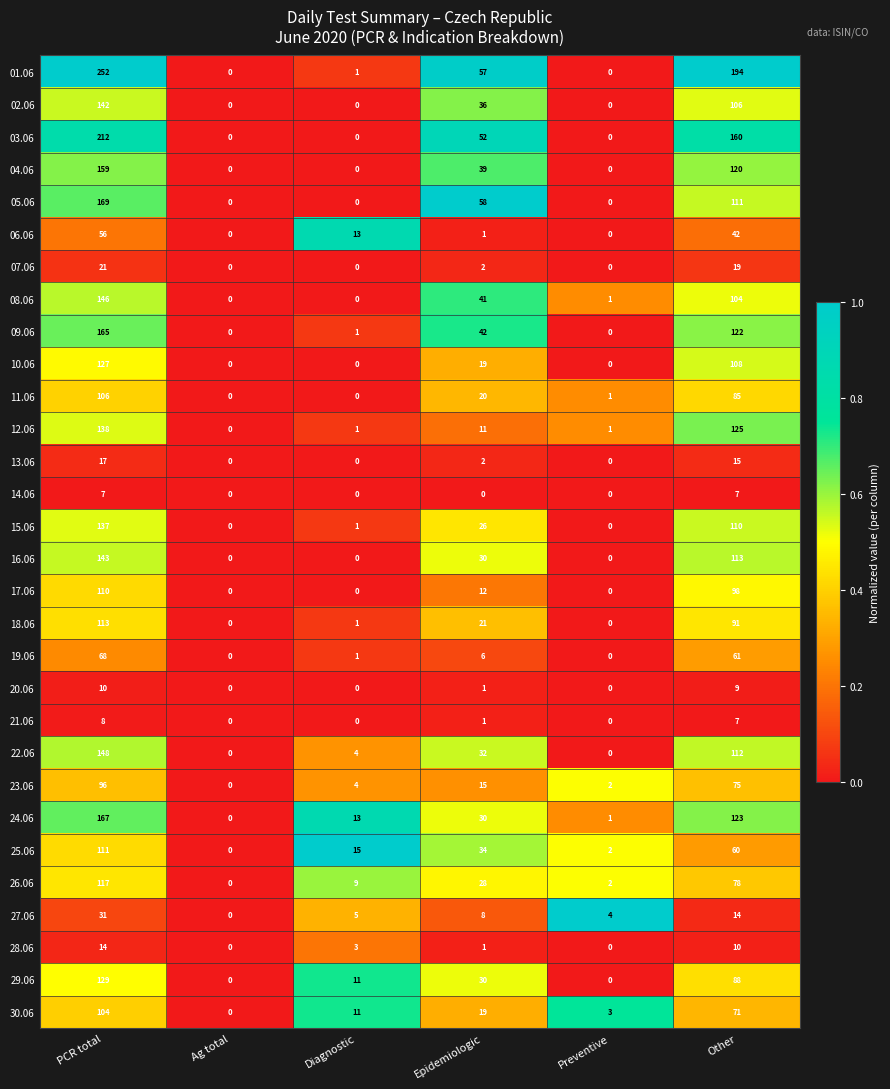

At PCR total, list the series in order from smallest to largest.

14.06, 21.06, 20.06, 28.06, 13.06, 07.06, 27.06, 06.06, 19.06, 23.06, 30.06, 11.06, 17.06, 25.06, 18.06, 26.06, 10.06, 29.06, 15.06, 12.06, 02.06, 16.06, 08.06, 22.06, 04.06, 09.06, 24.06, 05.06, 03.06, 01.06